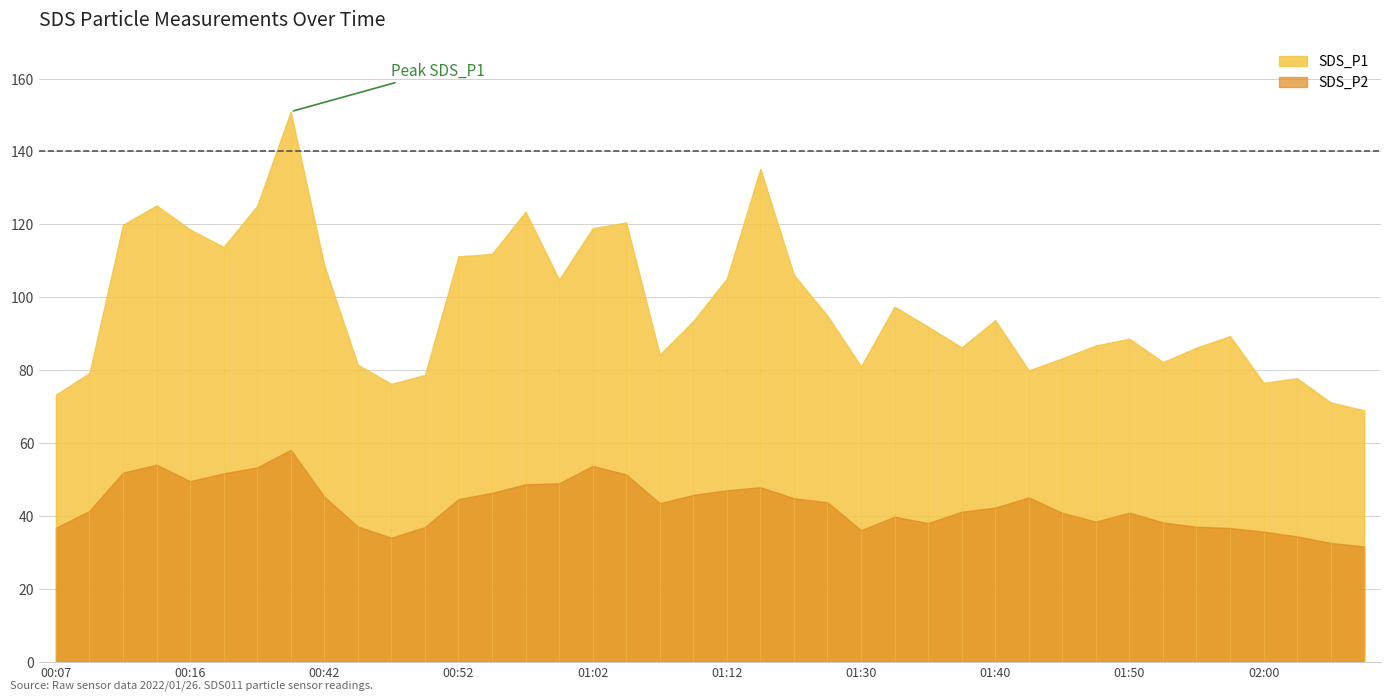

How many distinct data groups are displayed?

2